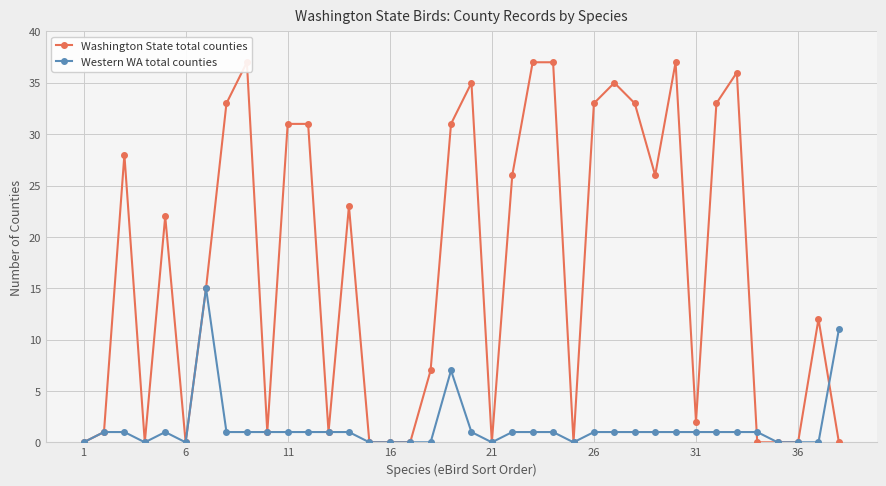

How many times do Western WA total counties and Washington State total counties cross each other?

2